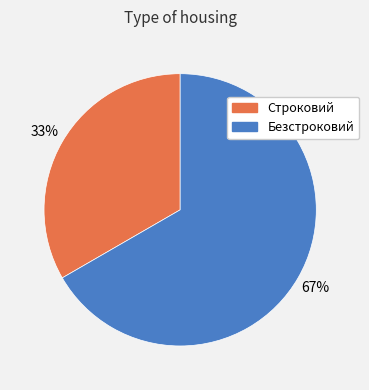

Does any single category account for the majority?

Yes